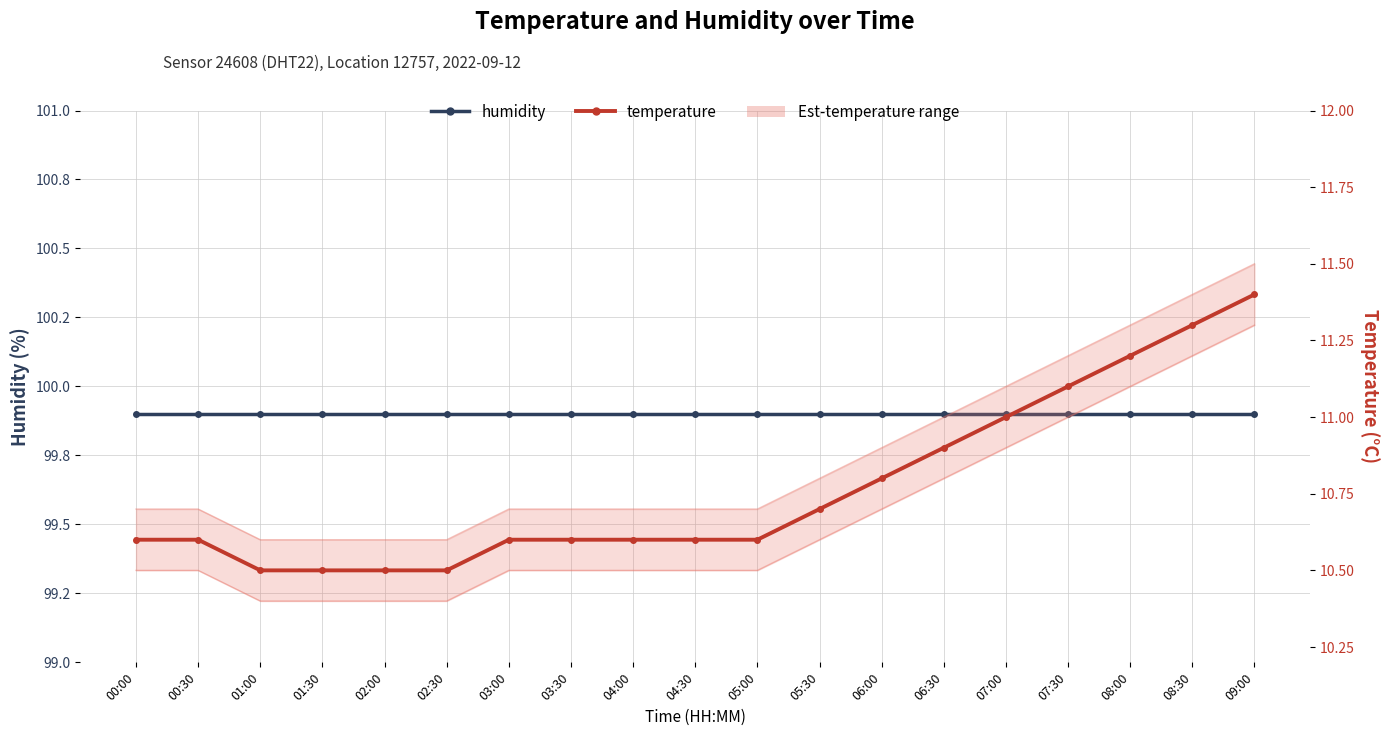

What is the sum of all humidity values?

1898.1